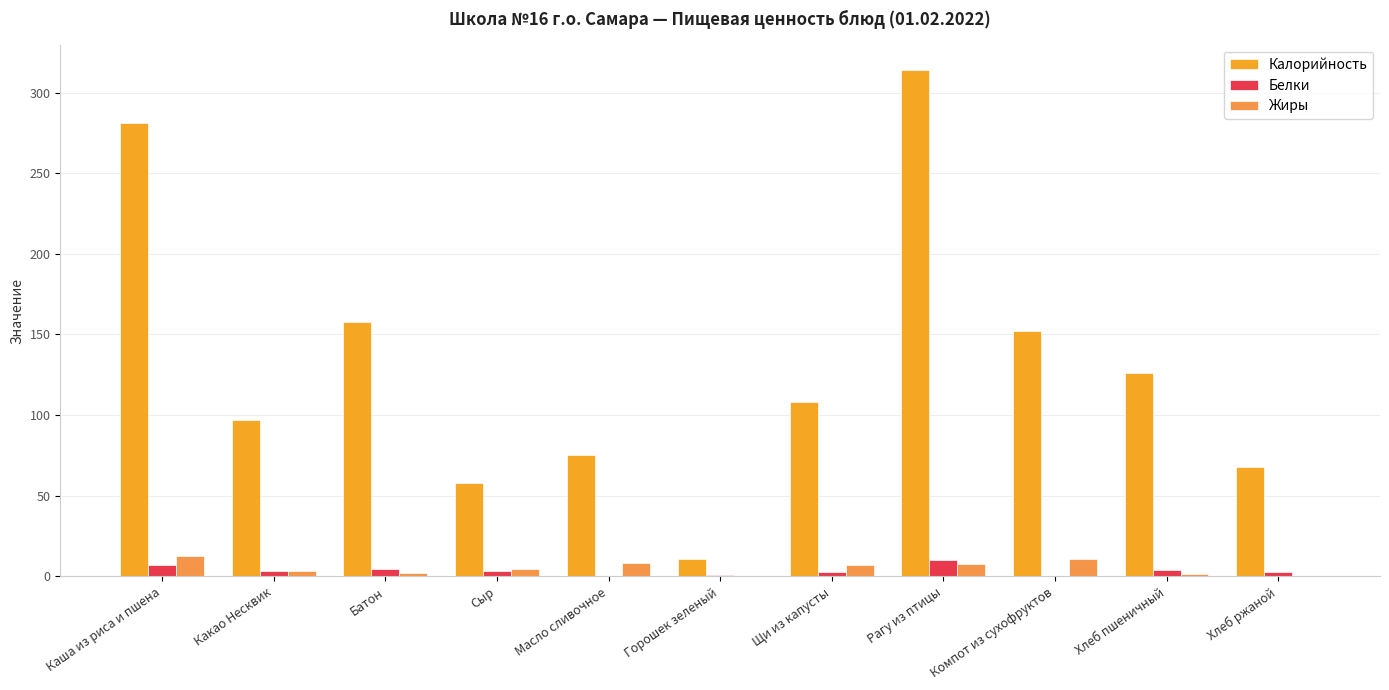

True or false: Калорийность has a value of 58.0 at Сыр.

True